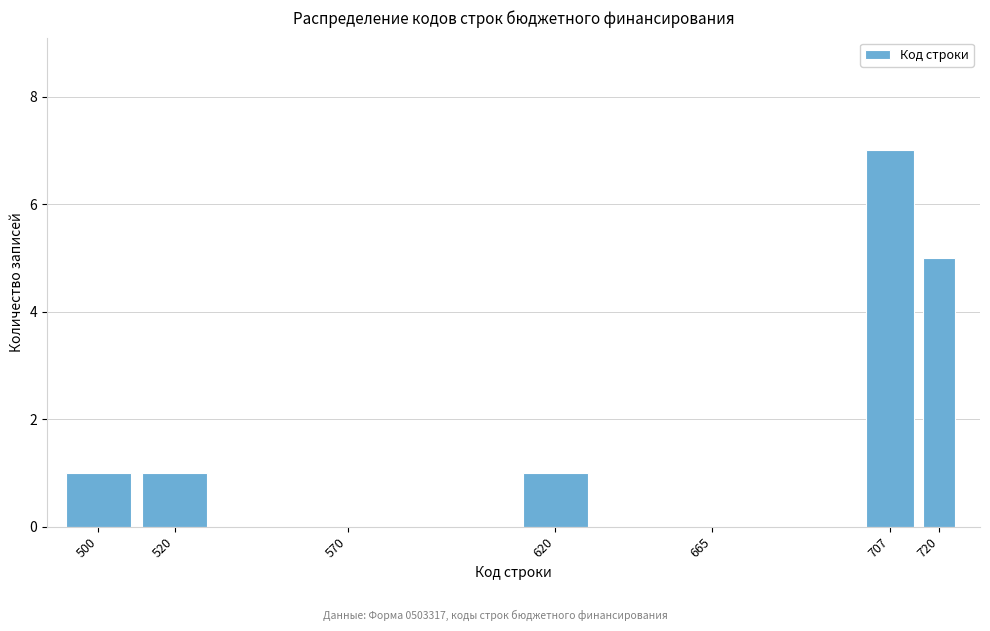

Reading left to right, list all the values displayed in this chart.

500=1	520=1	570=0	620=1	665=0	707=7	720=5